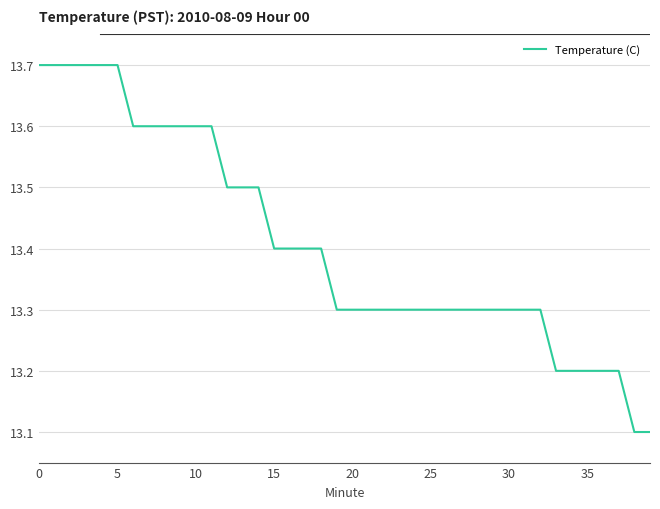

What is the difference between the maximum and minimum values?

0.6